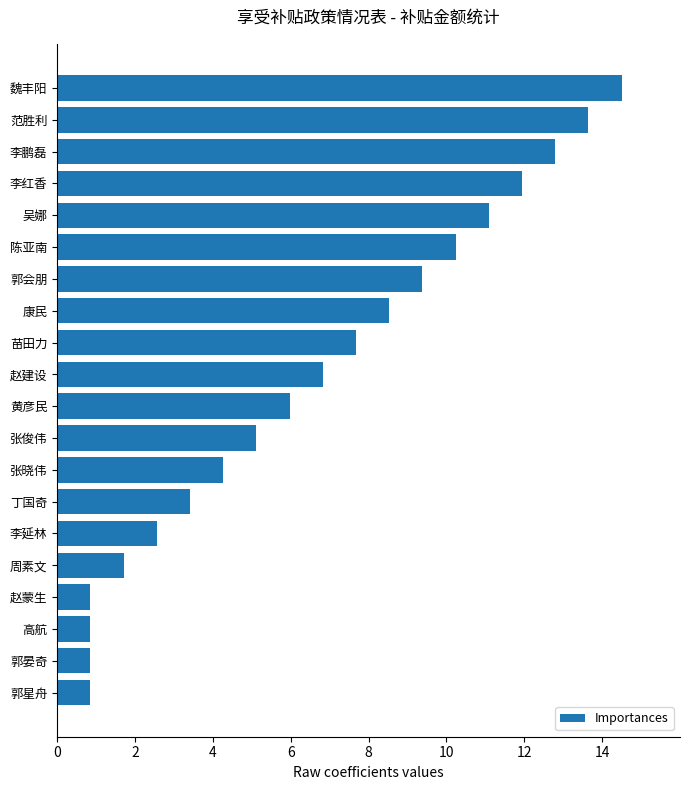

At which category does the chart reach its peak across all series?

魏丰阳